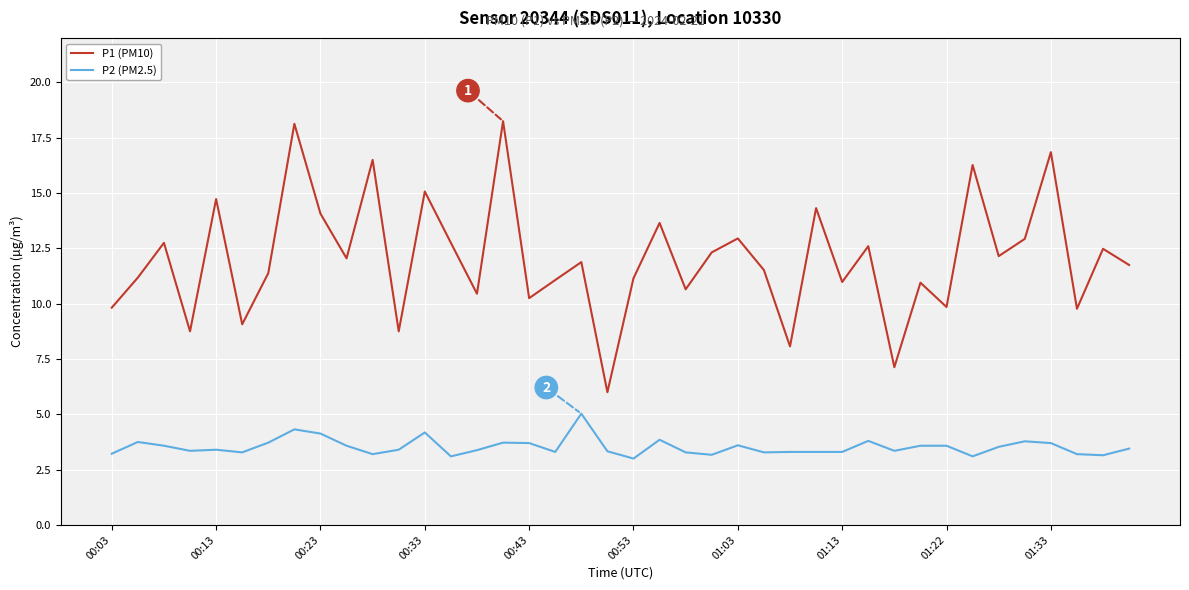

Which series has the largest range (max minus min)?

P1 (PM10)